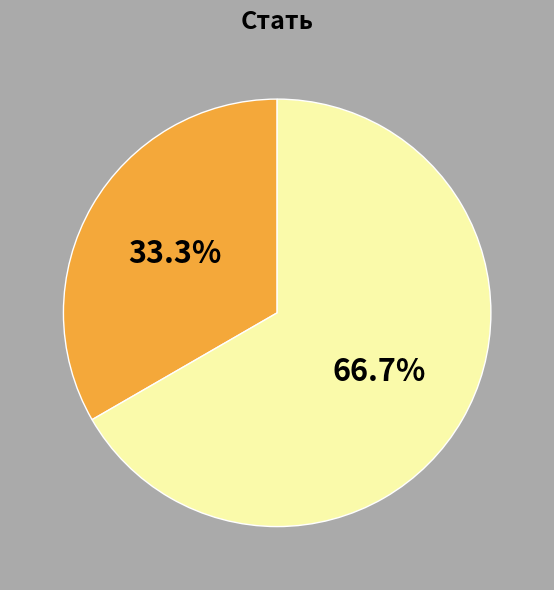

Does any single category account for the majority?

Yes